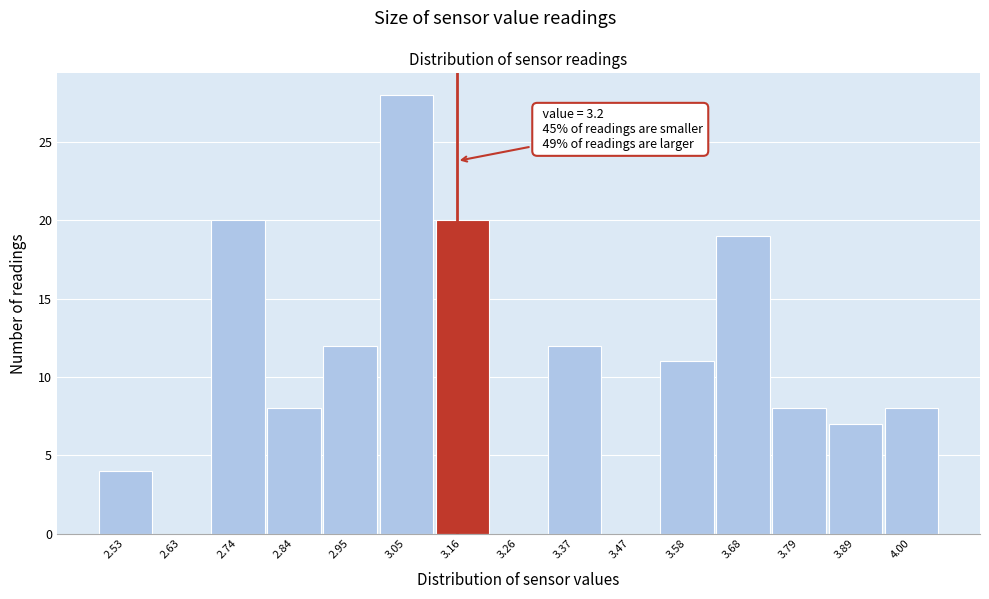

Reading right to left, transcribe all the data shown in this chart.

4.00=8	3.89=7	3.79=8	3.68=19	3.58=11	3.47=0	3.37=12	3.26=0	3.16=20	3.05=28	2.95=12	2.84=8	2.74=20	2.63=0	2.53=4